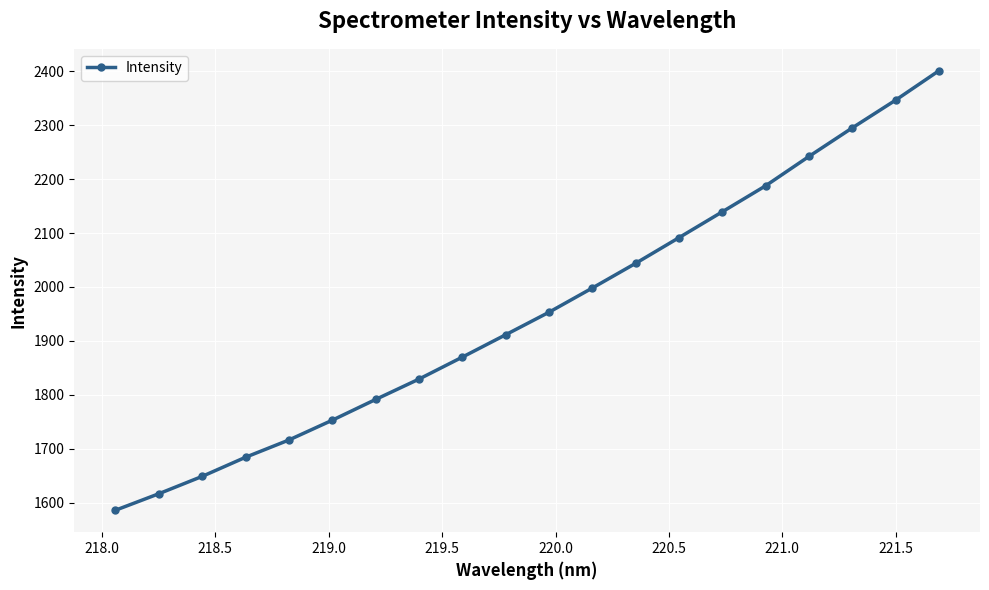

What is the value of the 1st point from the left?

1585.7